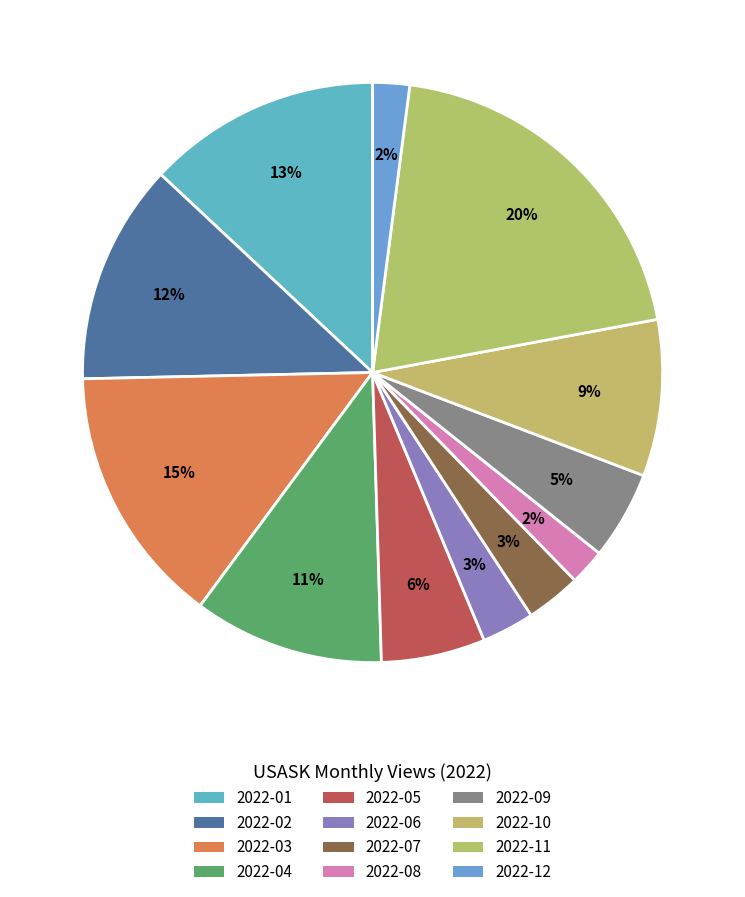

Rank the categories by value from highest to lowest.

2022-11, 2022-03, 2022-01, 2022-02, 2022-04, 2022-10, 2022-05, 2022-09, 2022-07, 2022-06, 2022-12, 2022-08